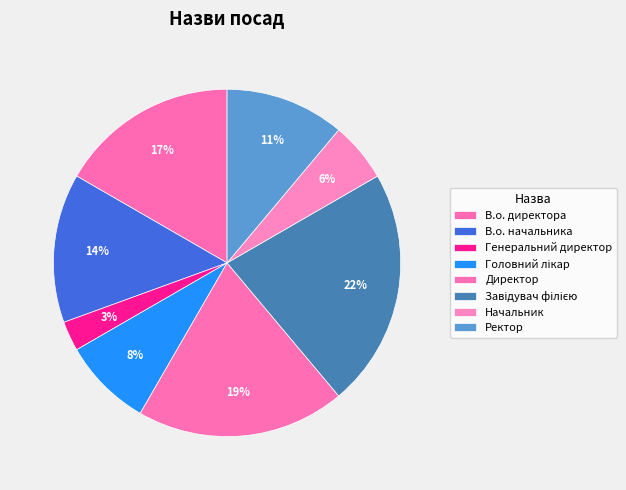

What percentage is the Директор slice, to the nearest percent?

19%